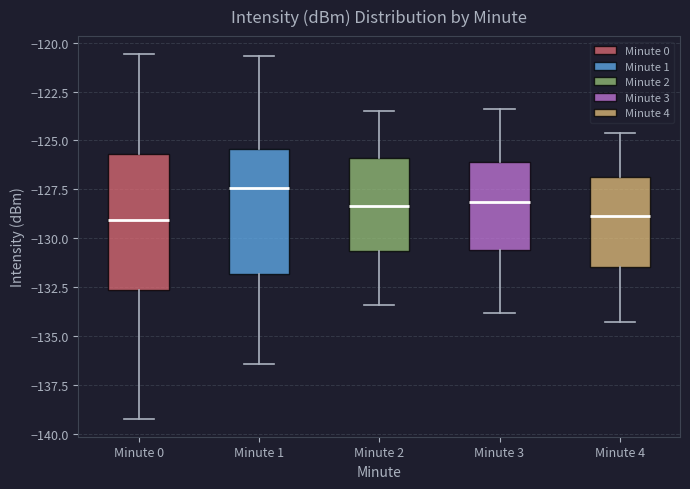

Reading left to right, transcribe this box plot: for each box, give where its median line is, the range the box spans, and where its two whiskers end, as read against the y-axis. The values are not printed on the chart, so give them approximately, as read against the axis.

Minute 0: median -129.0, box -132.5 to -125.5, whiskers -139.0 to -120.5
Minute 1: median -127.5, box -132.0 to -125.5, whiskers -136.5 to -120.5
Minute 2: median -128.5, box -130.5 to -126.0, whiskers -133.5 to -123.5
Minute 3: median -128.0, box -130.5 to -126.0, whiskers -134.0 to -123.5
Minute 4: median -129.0, box -131.5 to -127.0, whiskers -134.5 to -124.5